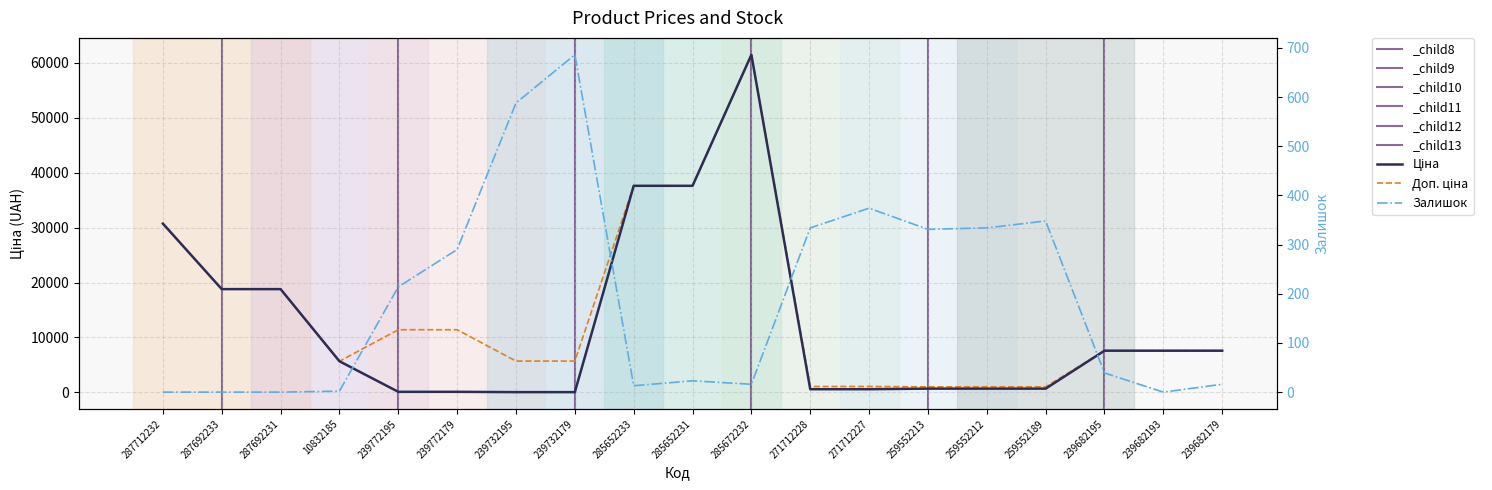

Which has a higher value, 271712227 or 285652233?

285652233